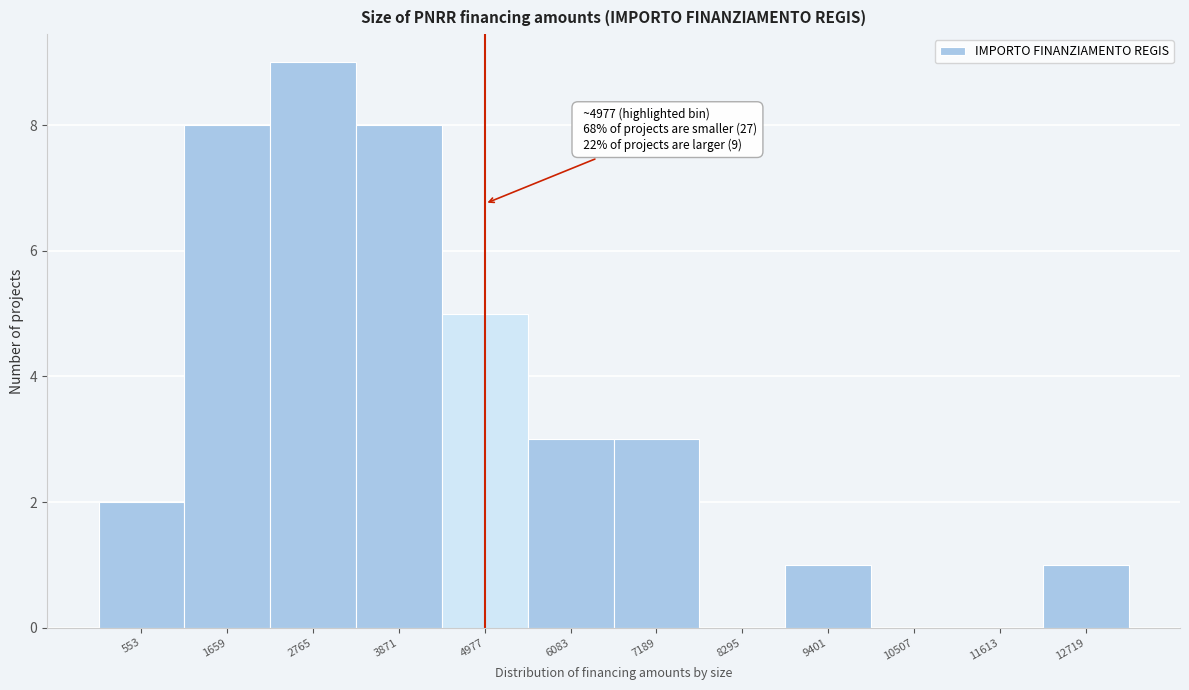

Reading left to right, extract all data points from this chart.

553=2	1659=8	2765=9	3871=8	4977=5	6083=3	7189=3	8295=0	9401=1	10507=0	11613=0	12719=1